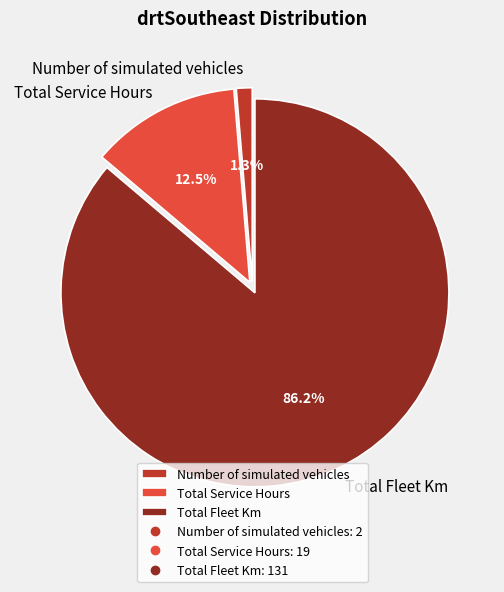

Does any single category account for the majority?

Yes